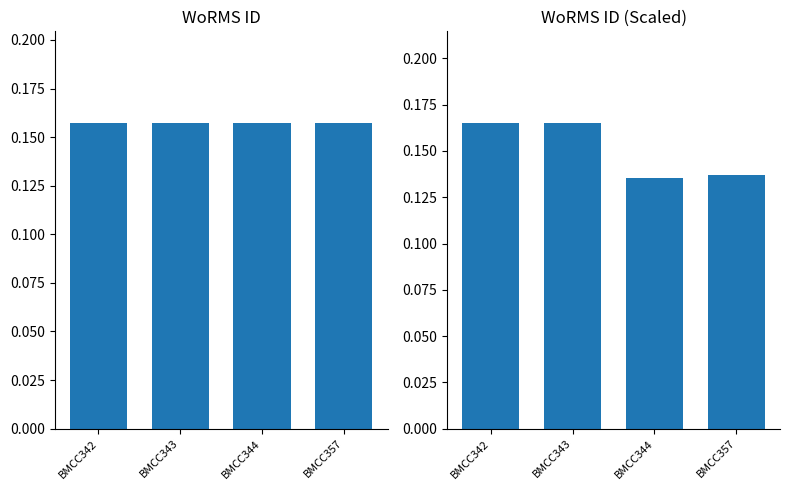

What is the smallest value displayed?

0.1